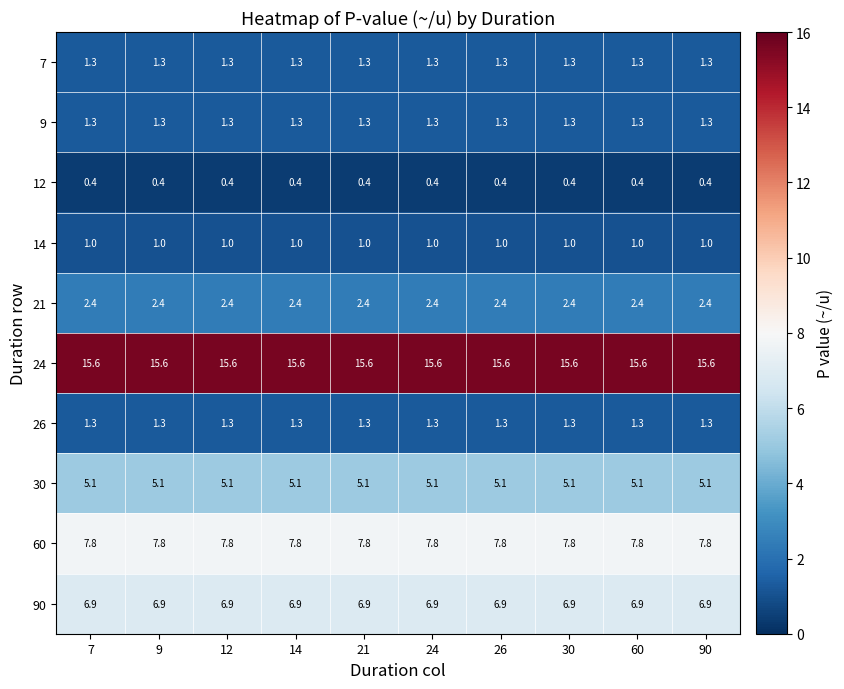

True or false: 21 has a value of 4.0 at 7.

False